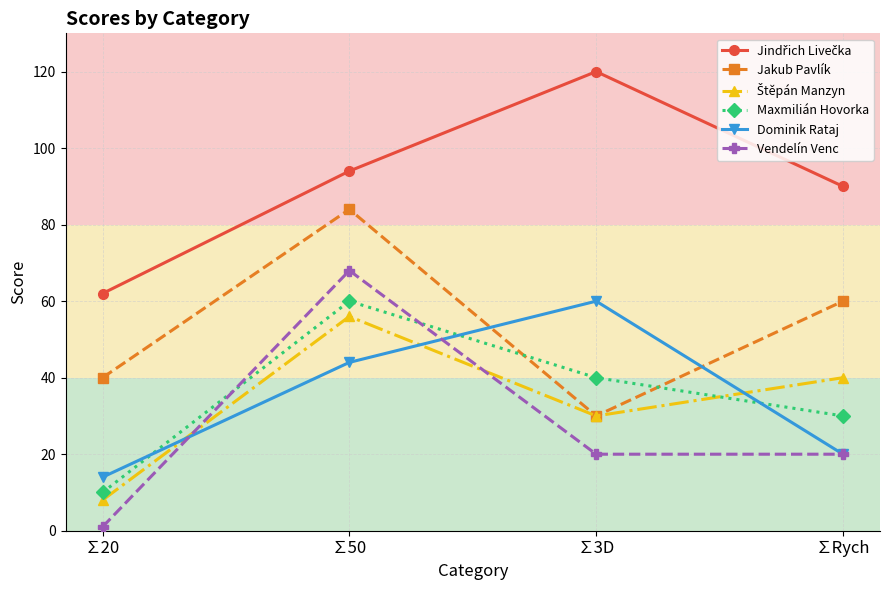

The Vendelín Venc series shows 33 at ∑Rych. True or false?

False